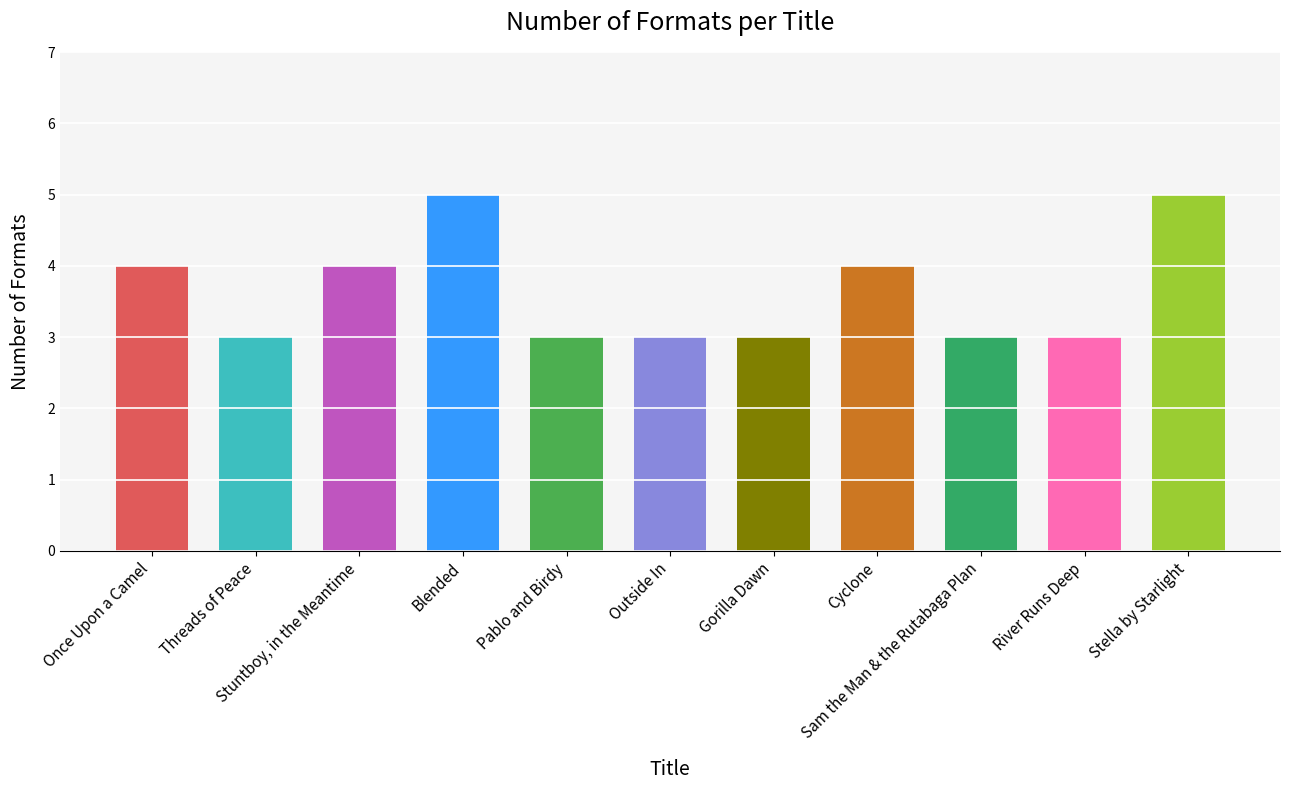

What is the greatest value displayed?

5